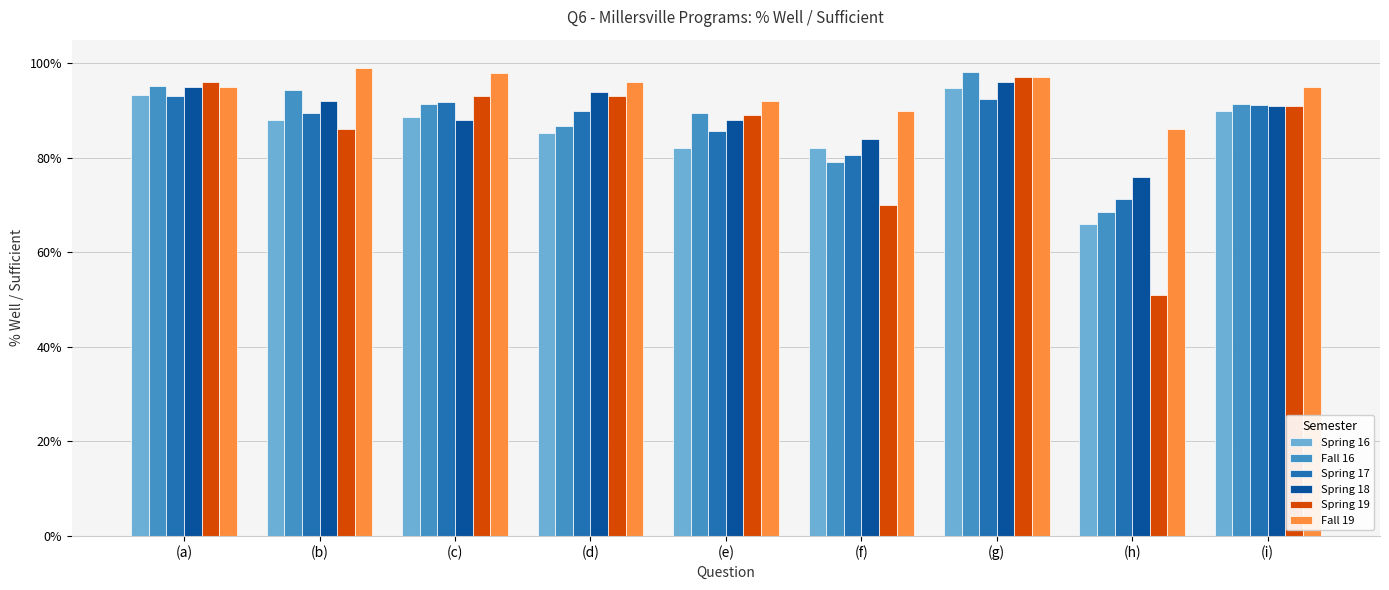

What are all the series names shown in the legend?

Spring 16, Fall 16, Spring 17, Spring 18, Spring 19, Fall 19